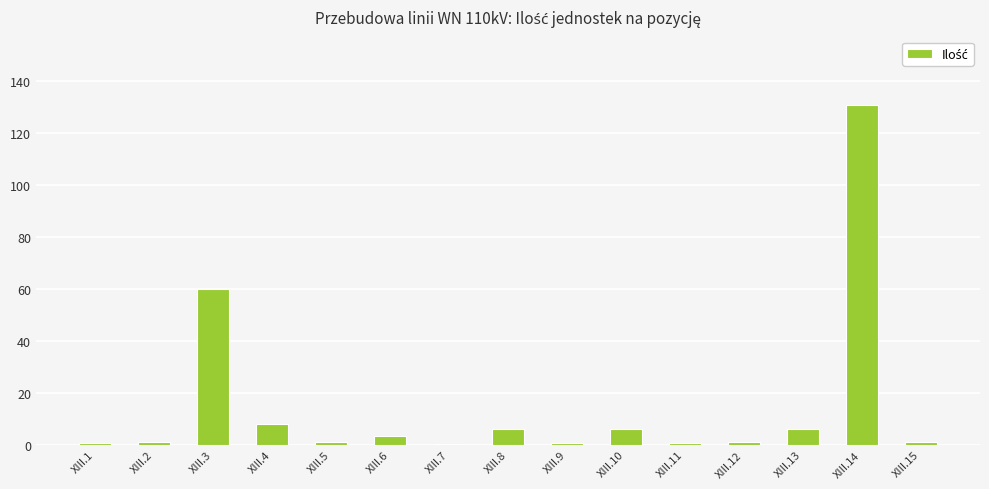

Which label corresponds to the largest value in the chart?

XIII.14